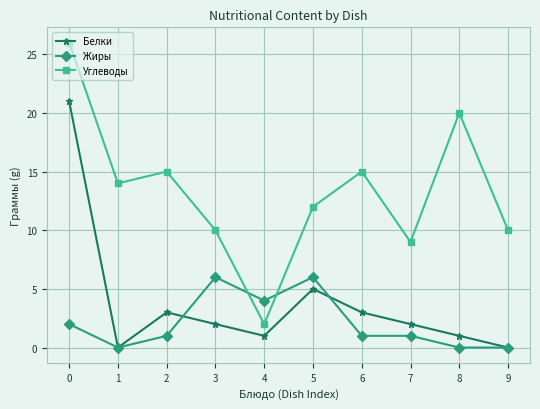

True or false: Жиры and Углеводы cross at least once.

True